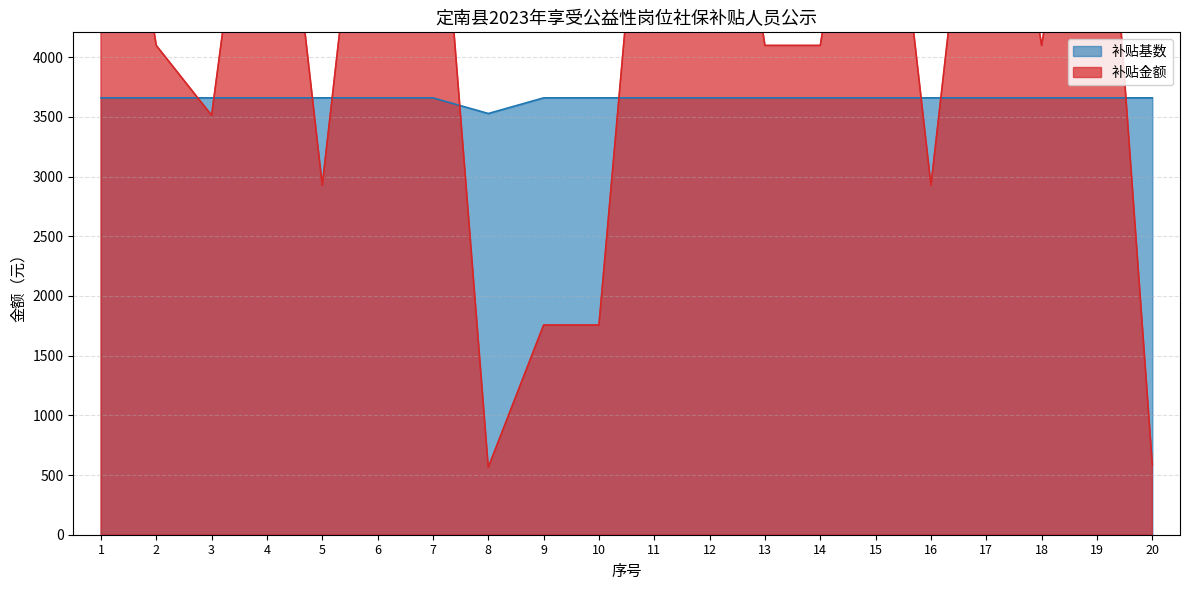

What is the value of the 补贴金额 point at the 4th from the left?

7025.3